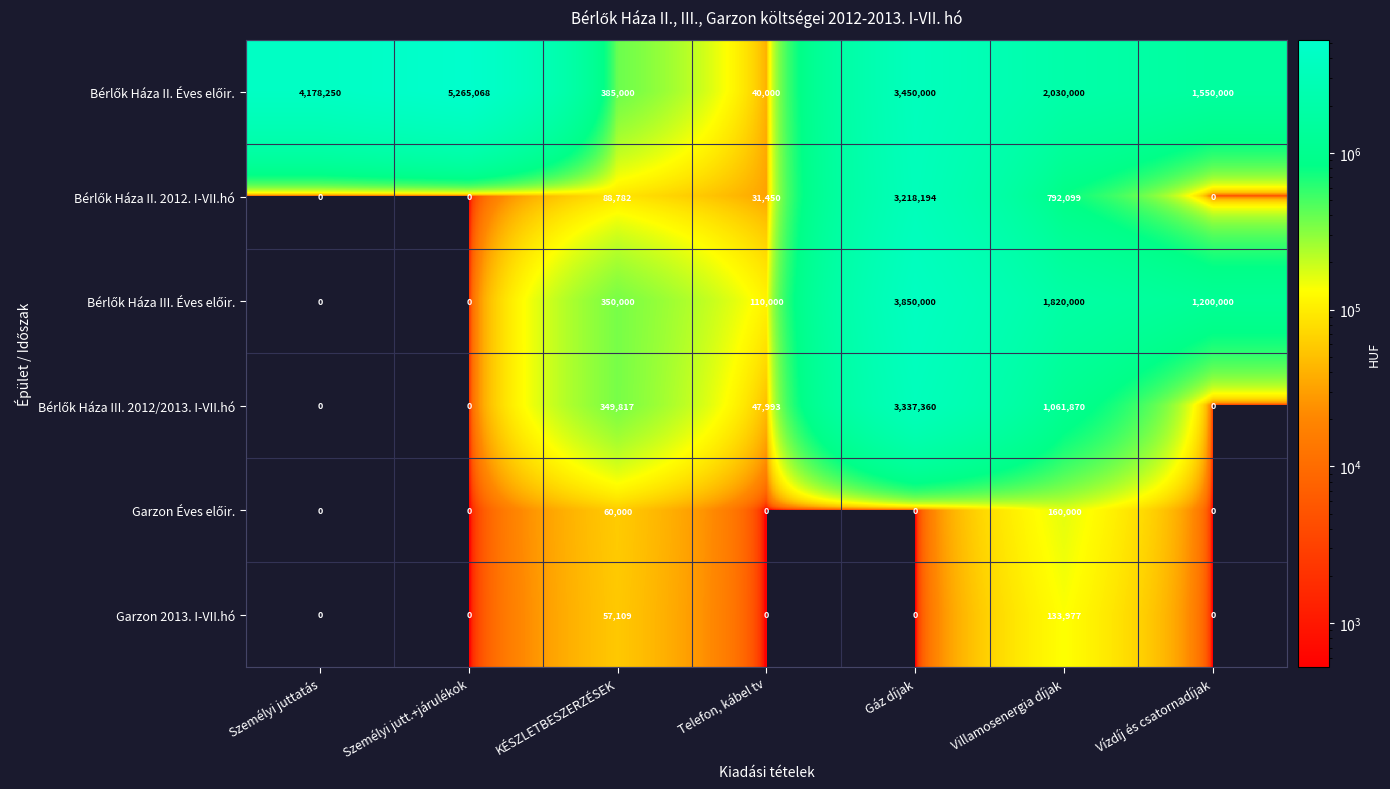

At how many categories does at least one series exceed 552918?

5